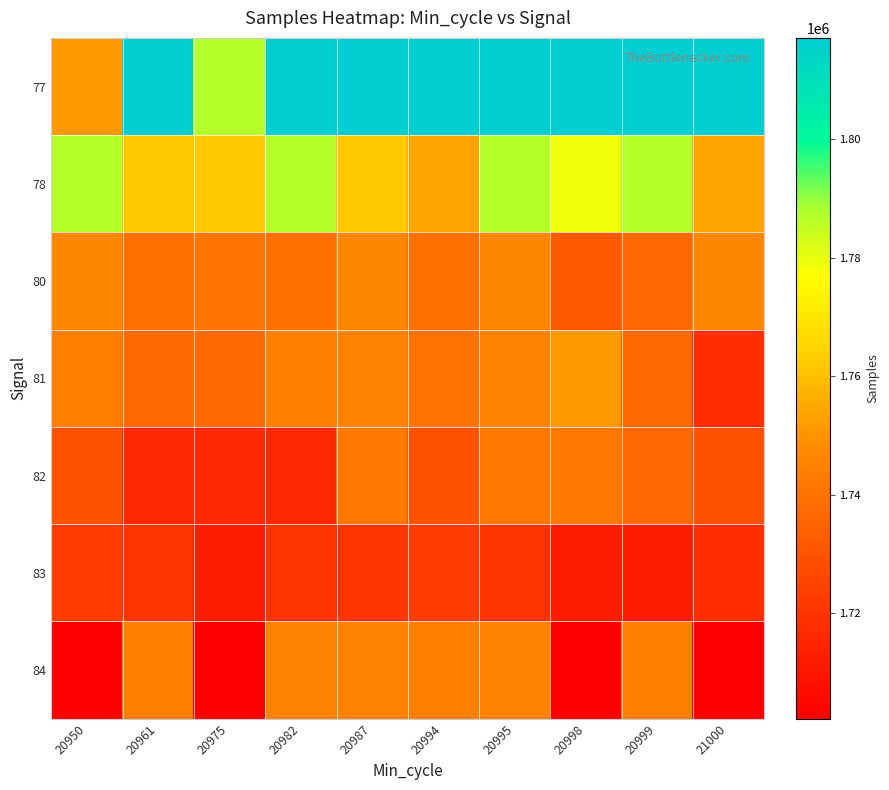

What is the spread (max minus min) of values at 21000?

114834